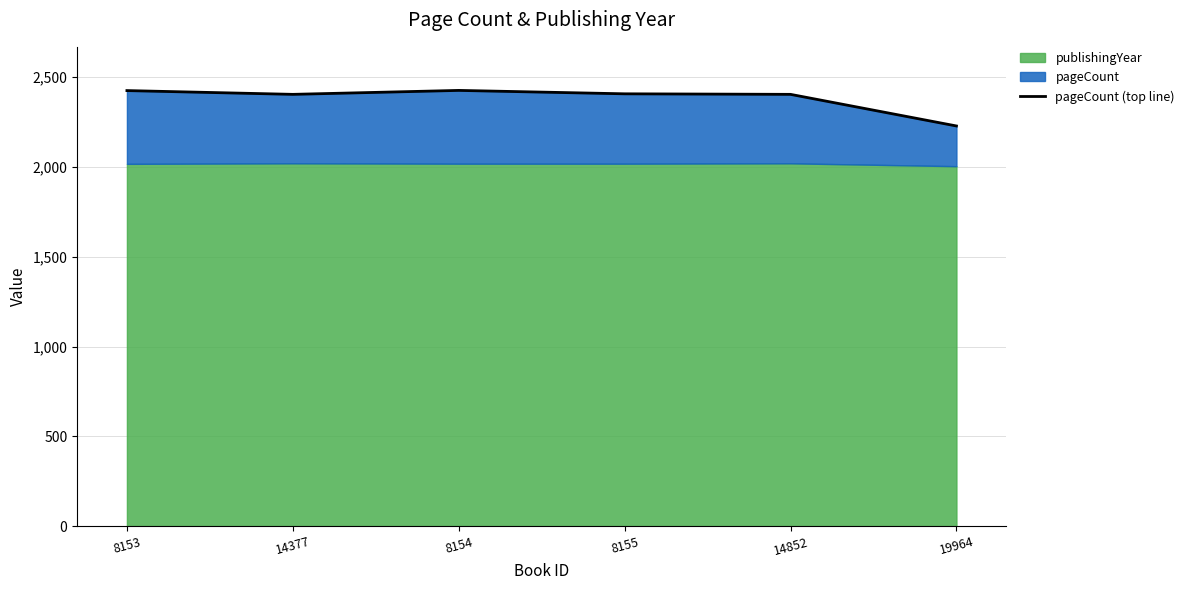

Approximately how many times larger is the value at 8155 compared to 19964?

1.1